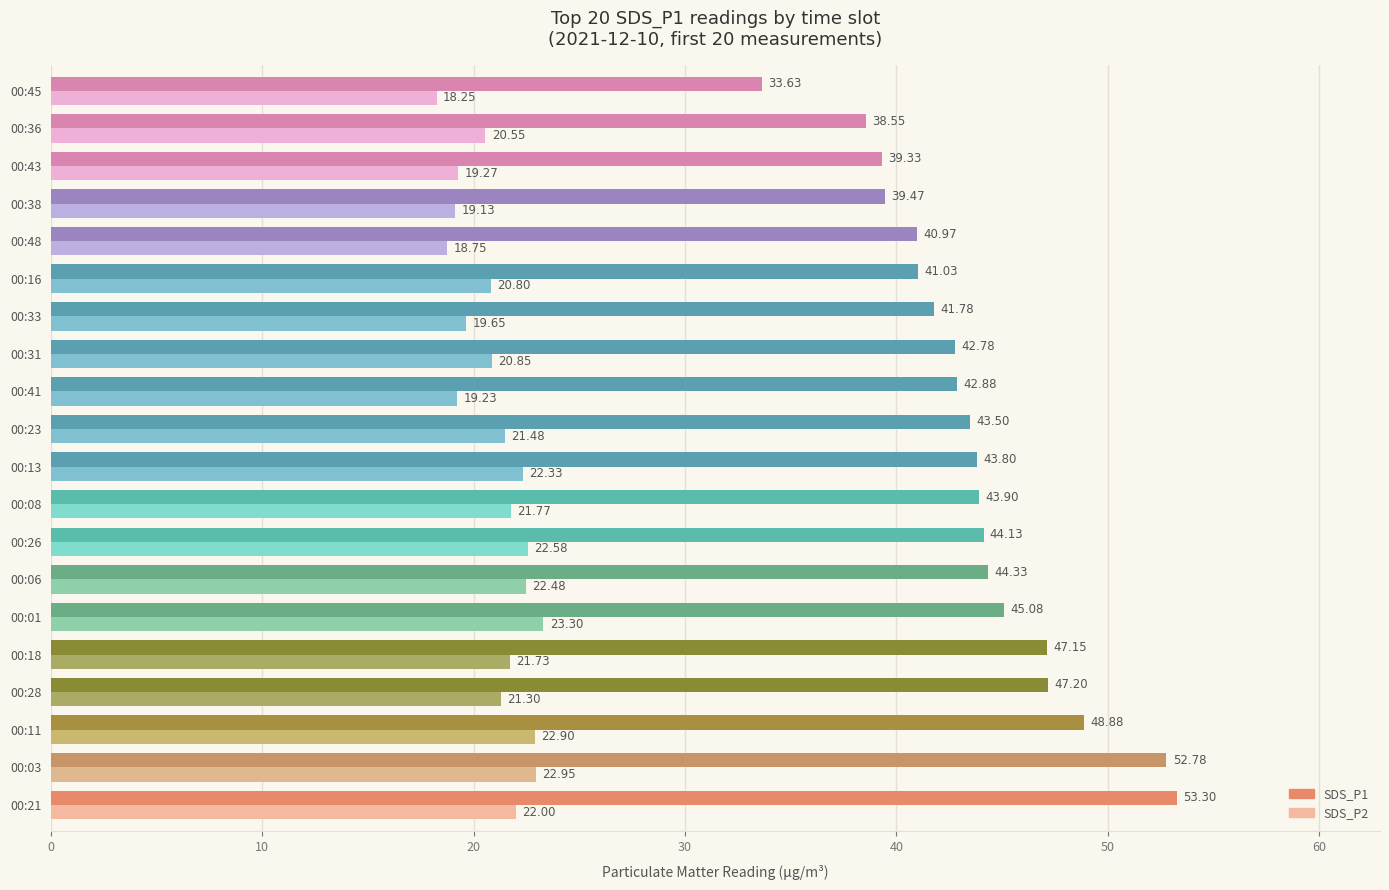

What is the sum of the SDS_P2 values at 00:31 and 00:28?

42.2